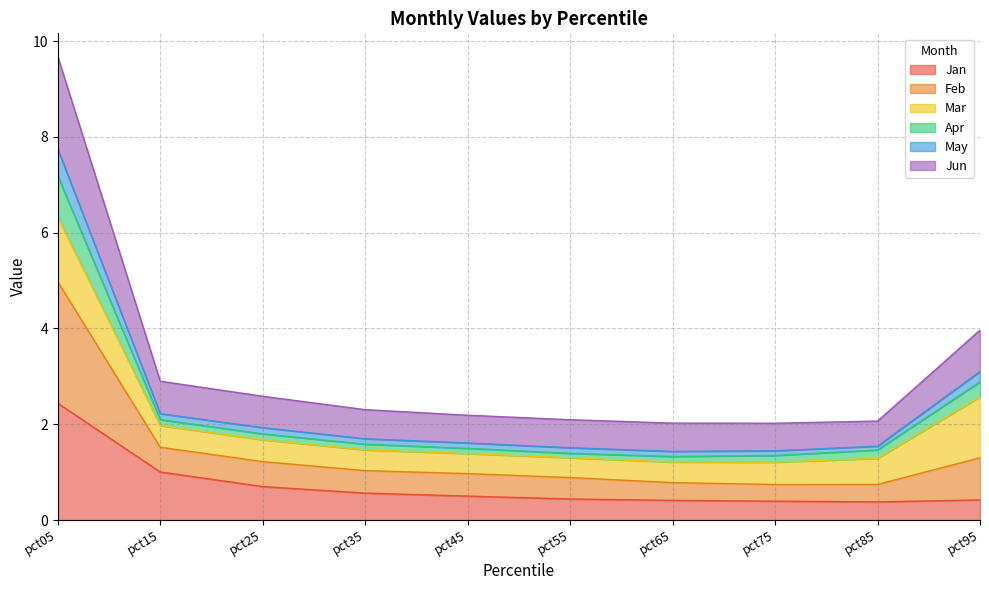

What is the total value across all series at pct15?

2.9